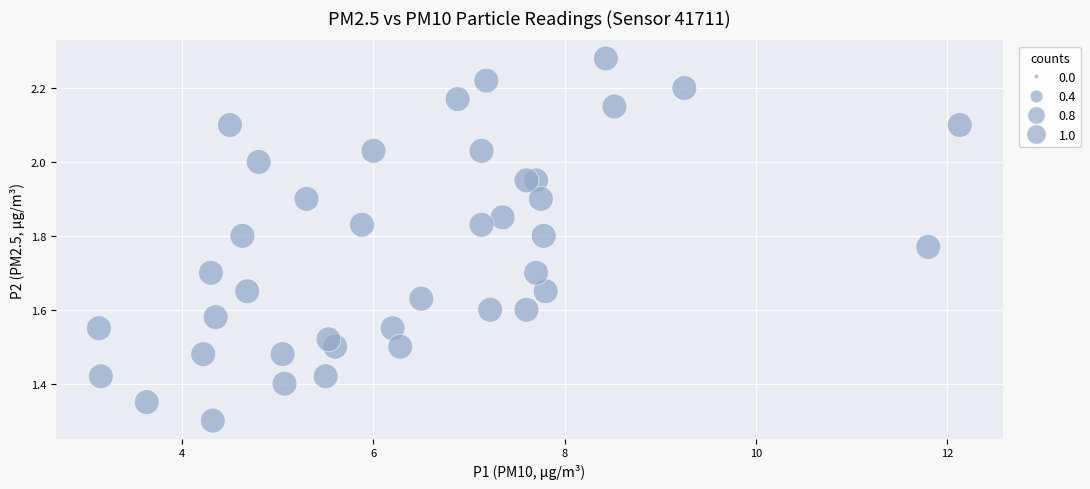

What Y value in the scatter plot is closest to 1?

1.3